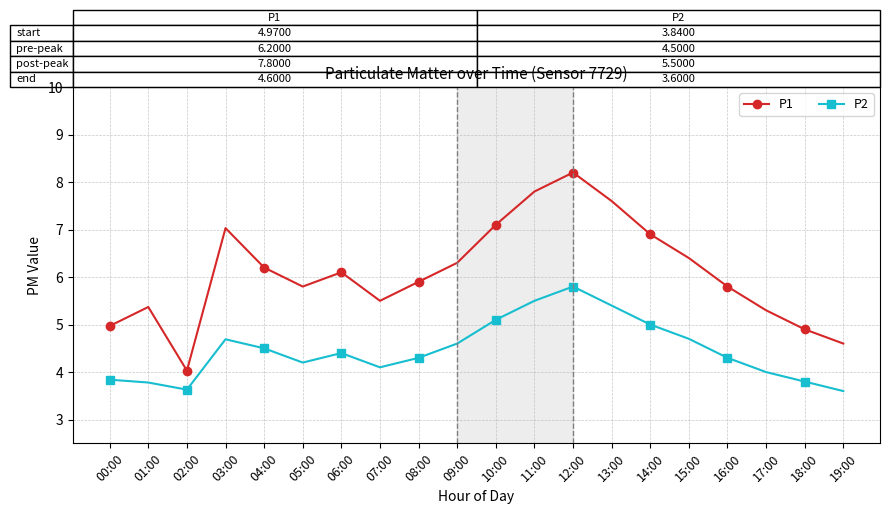

At which label does P2 first exceed 4?

03:00